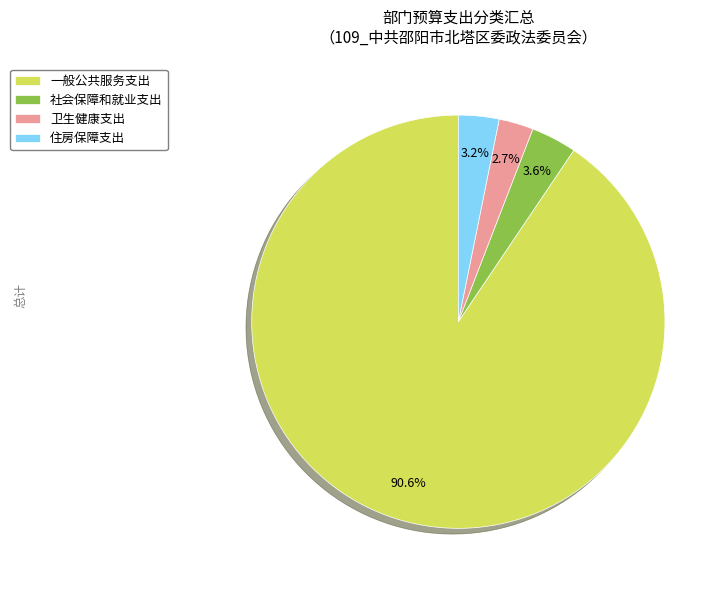

What is the largest slice in the pie chart?

一般公共服务支出